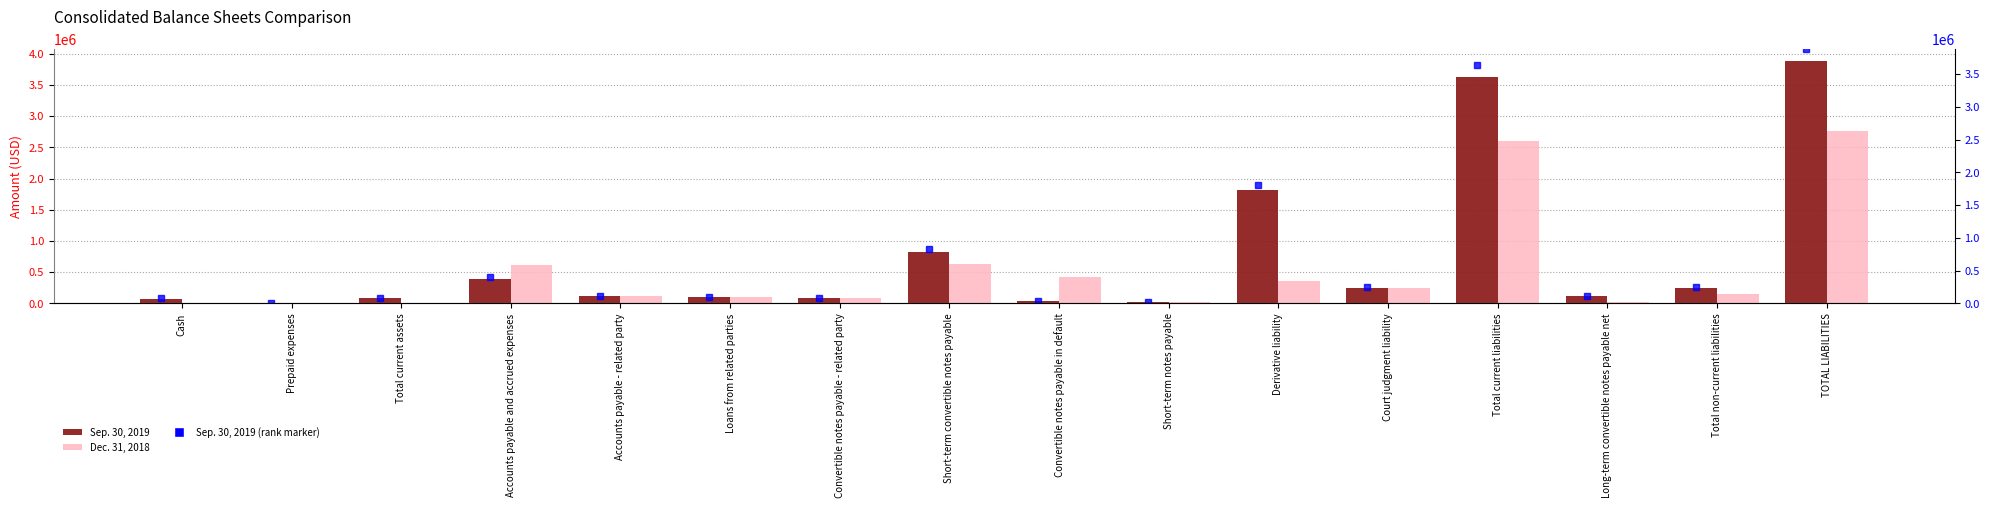

What is the difference between the Dec. 31, 2018 values at Convertible notes payable in default and Cash?

416322